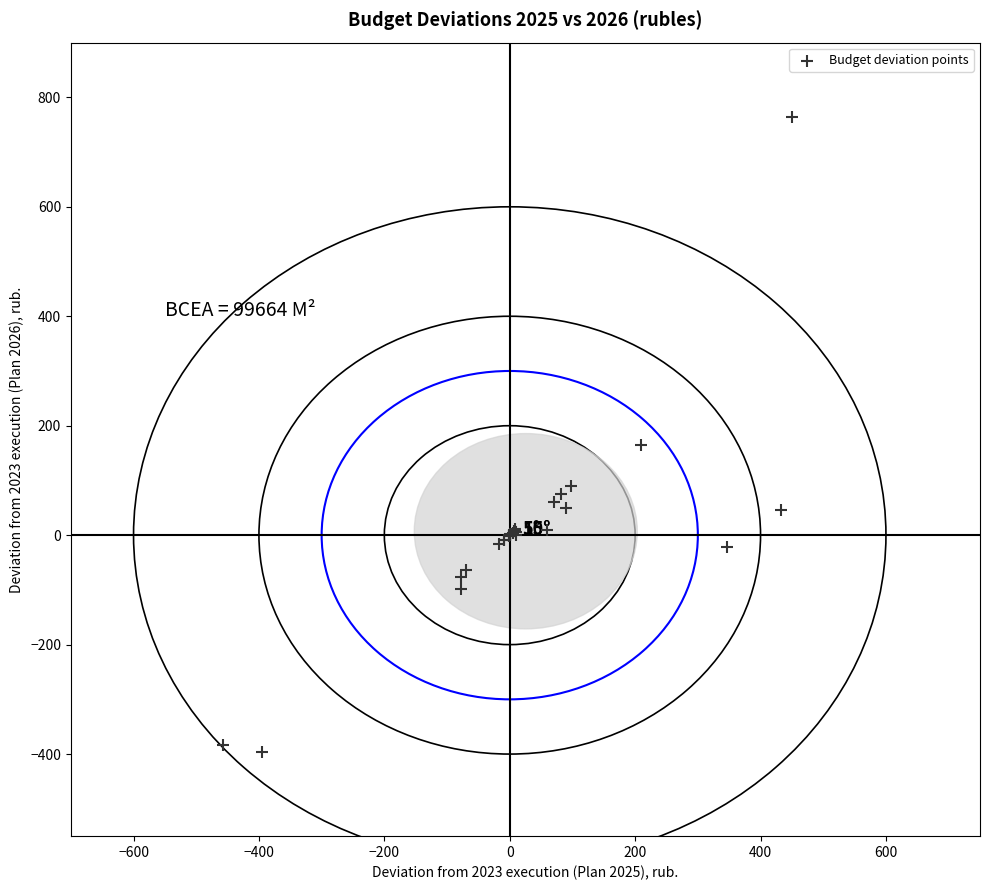

What Y value in the scatter plot is closest to 183?

165.1